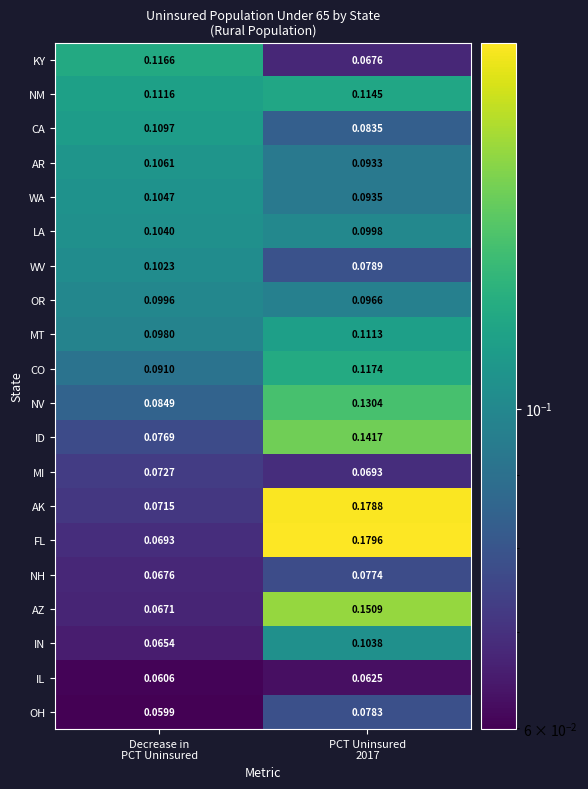

List the series in order of their peak value, highest first.

FL, AK, AZ, ID, NV, CO, KY, NM, MT, CA, AR, WA, LA, IN, WV, OR, OH, NH, MI, IL